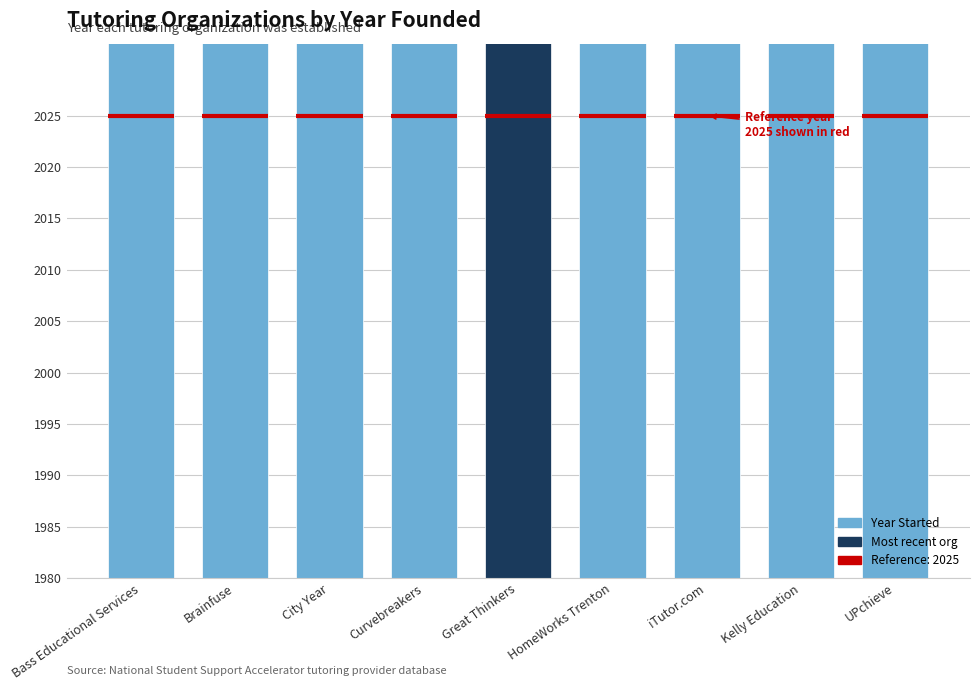

What is the label of the 1st bar from the right?

UPchieve